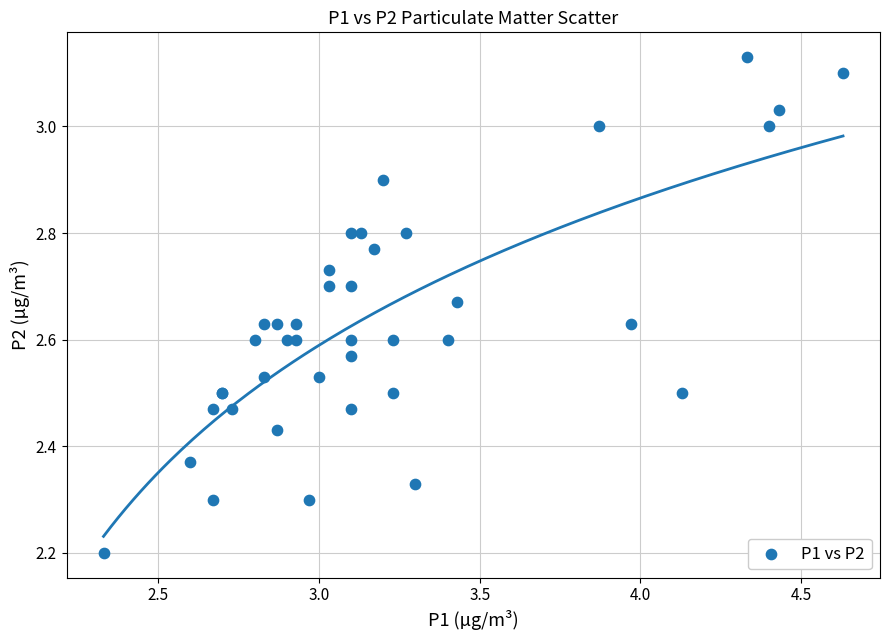

What Y value in the scatter plot is closest to 2?

2.2